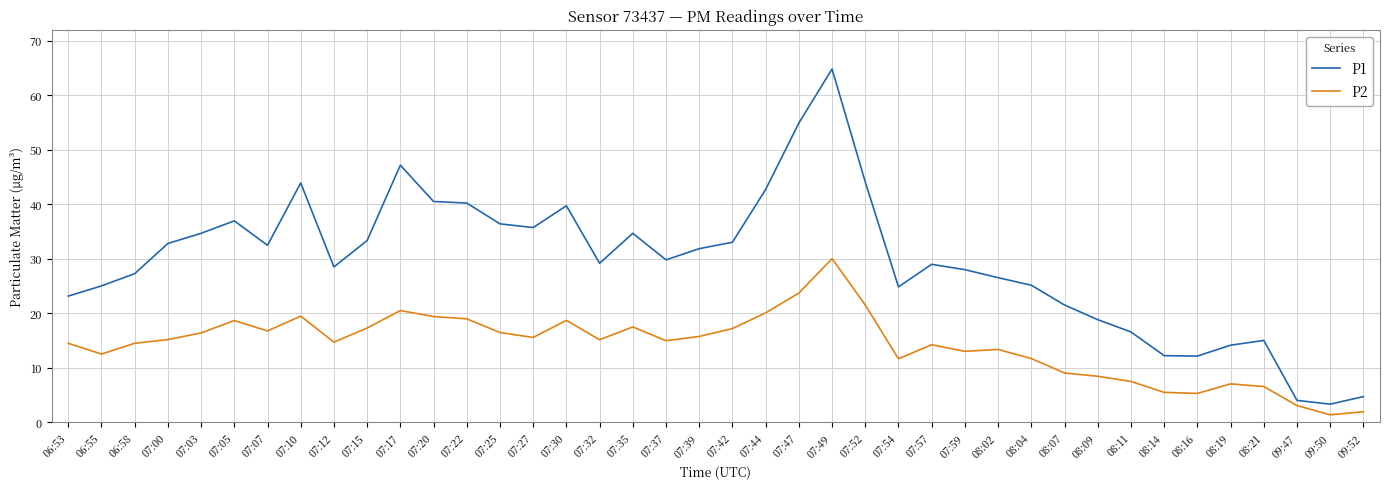

At which label does P1 reach its peak?

07:49